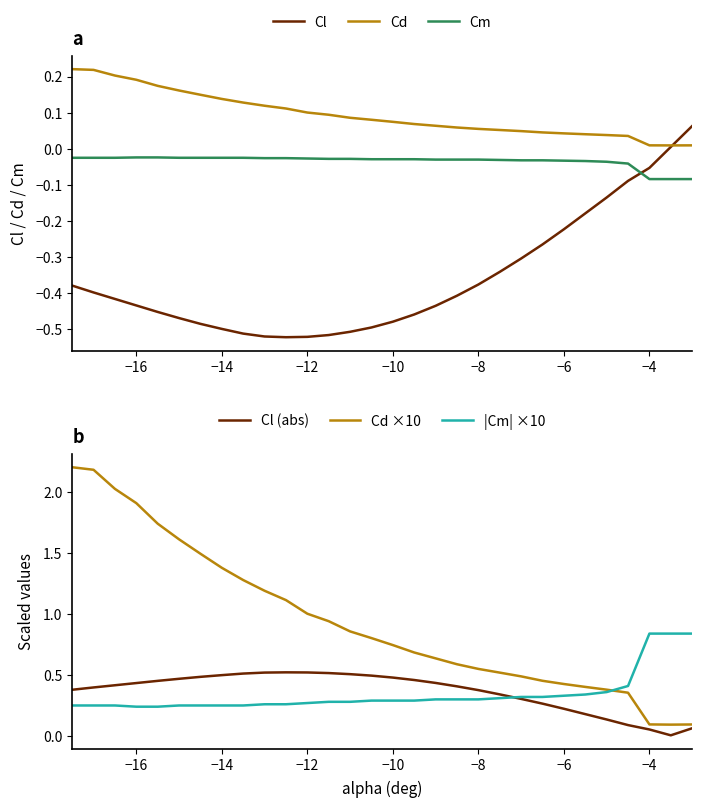

Which series has the largest total across all categories?

Cd ×10